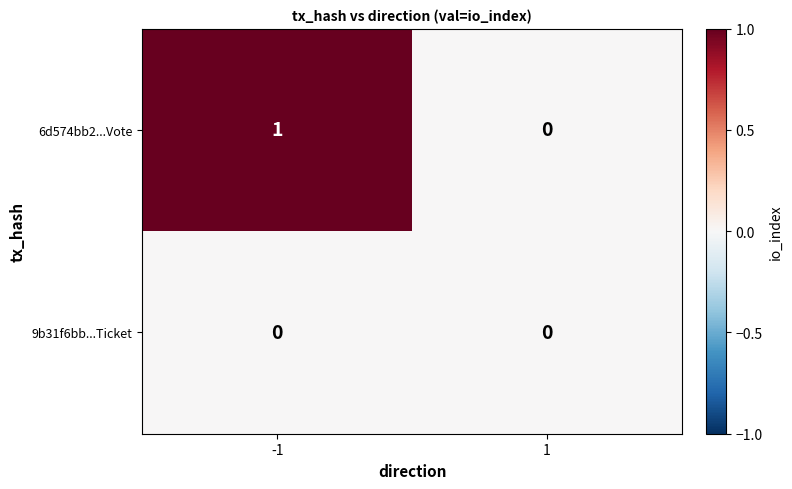

Reading left to right, list all the values displayed in this chart.

6d574bb2...Vote: 1	0
9b31f6bb...Ticket: 0	0